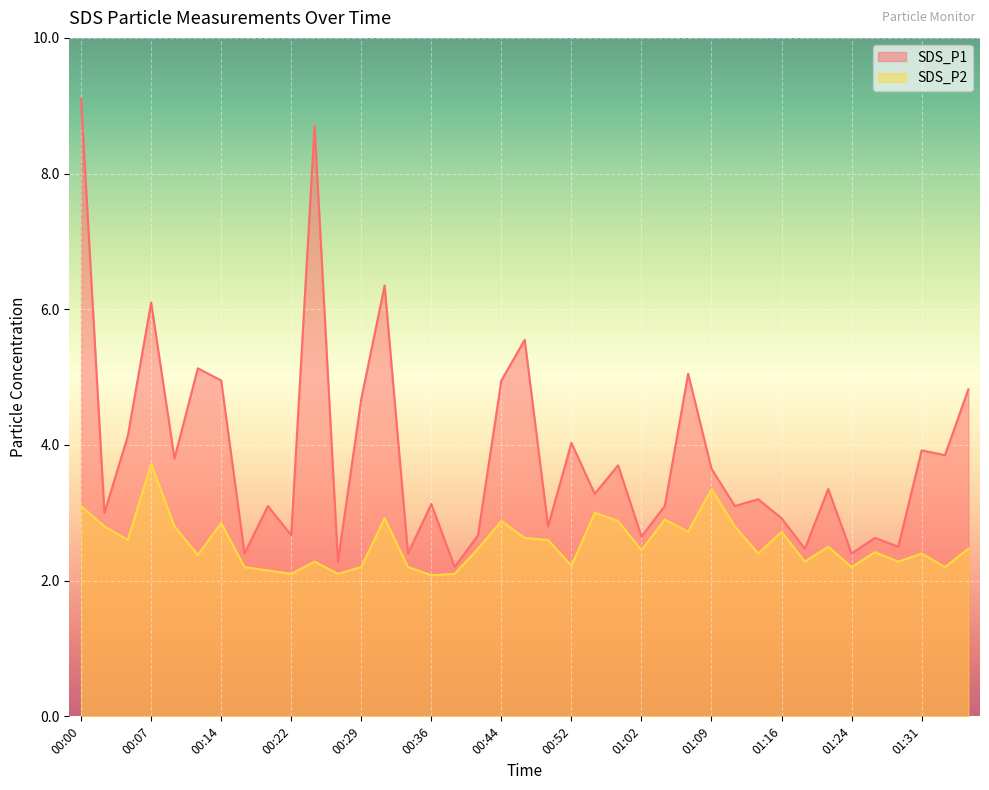

Which label corresponds to the smallest value in the chart?

00:36